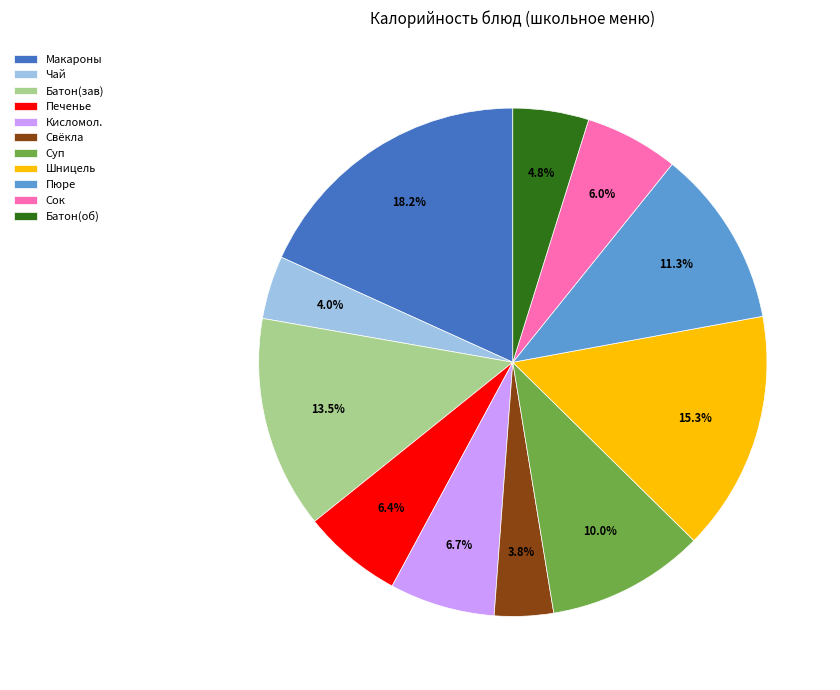

What is the ratio of the value at Суп to the value at Кисломол.?

1.5